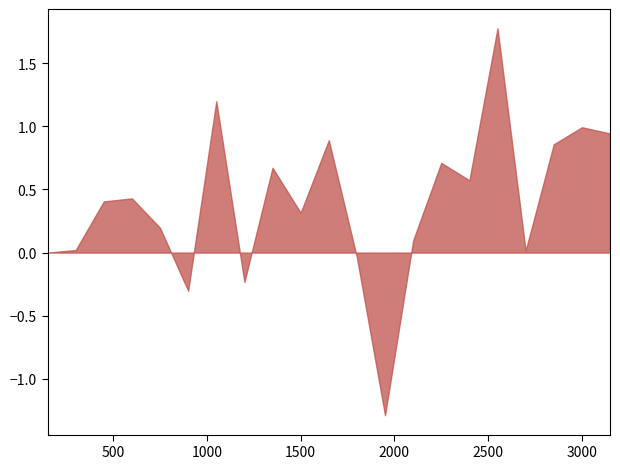

True or false: the data shows 49.9 at 1650.

False